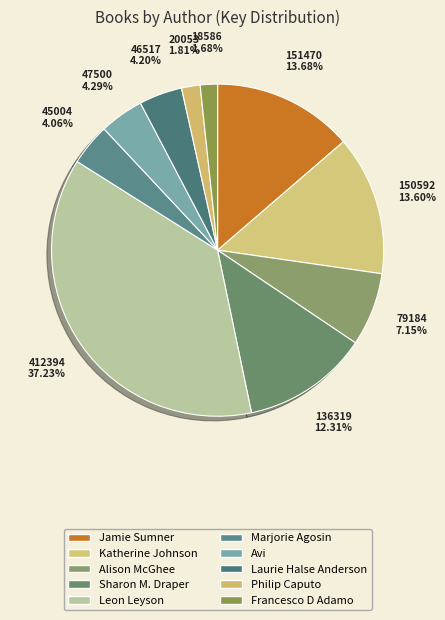

What percentage is the Philip Caputo slice, to the nearest percent?

2%